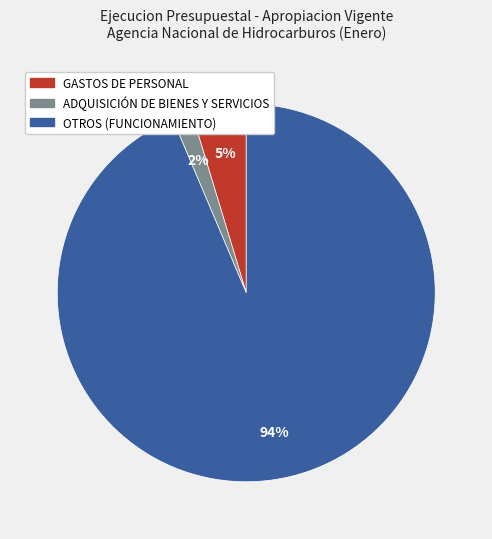

To the nearest percent, what is the average slice percentage?

33%